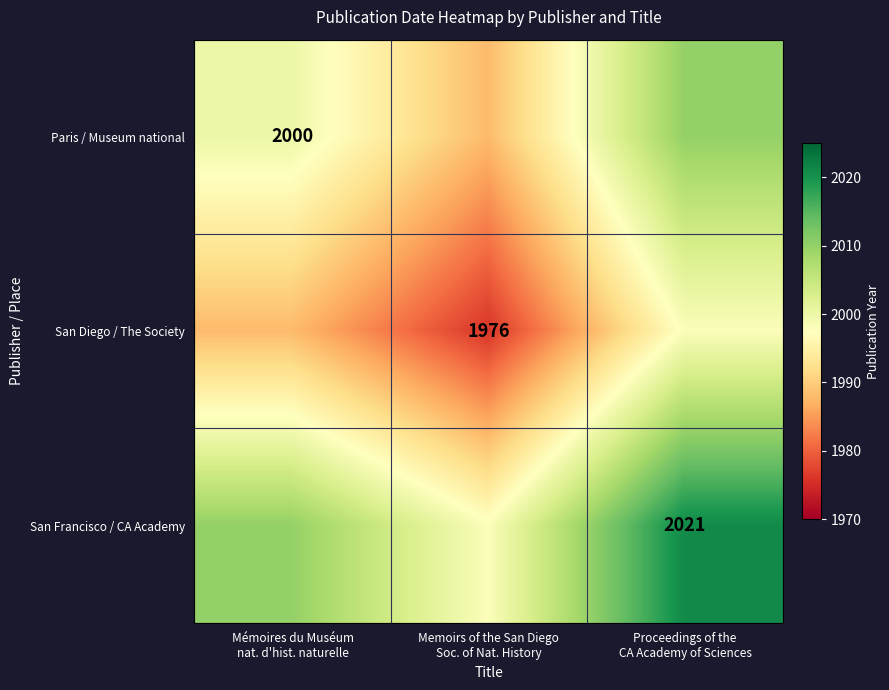

At which label does San Francisco / CA Academy reach its minimum?

Memoirs of the San Diego Soc. of Nat. History